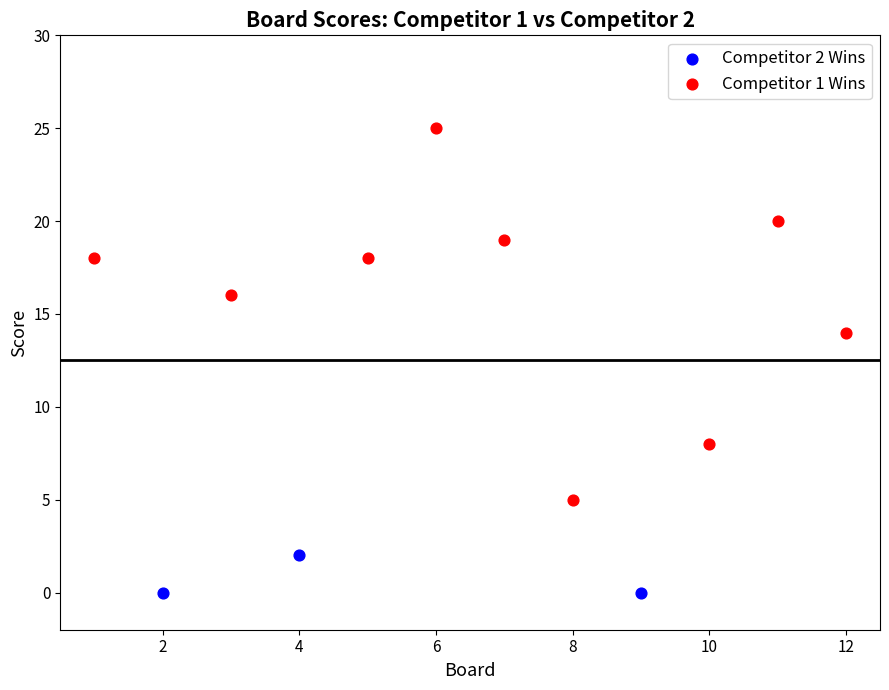

Which series reaches the minimum Y coordinate?

Competitor 2 Wins